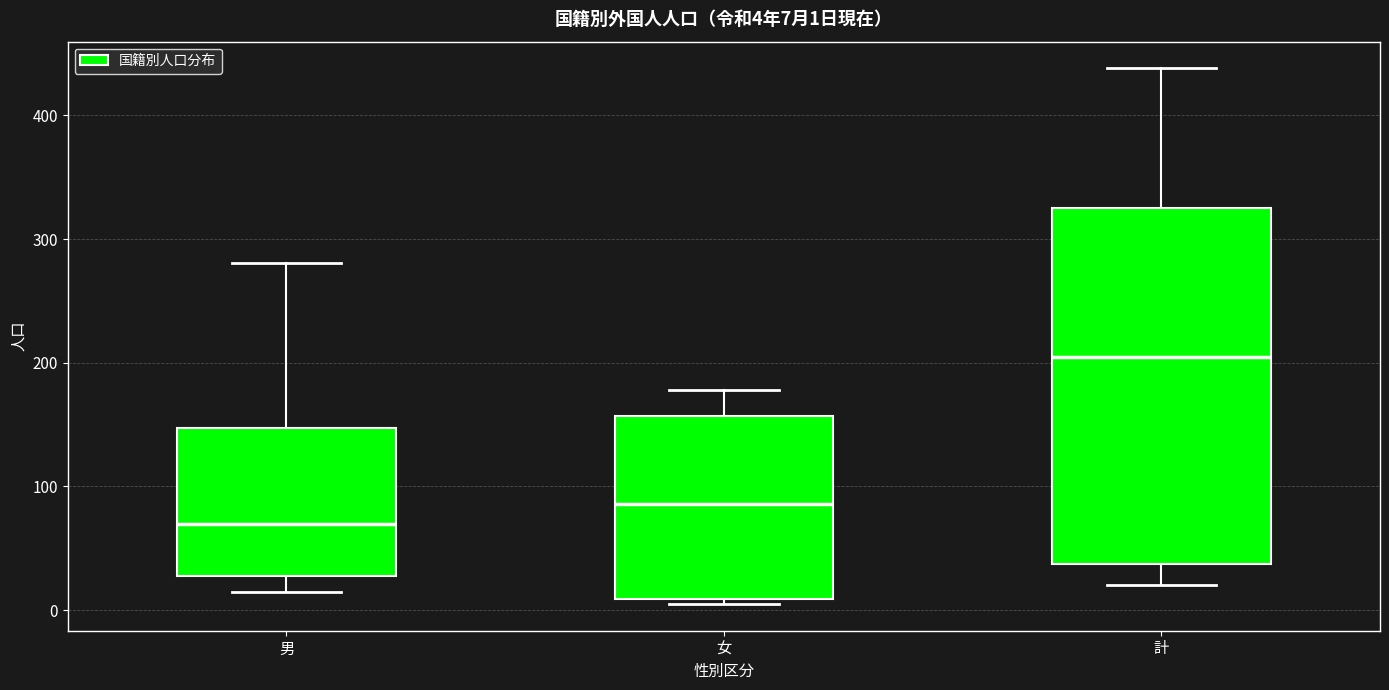

Which box is the tallest, from its lower edge to its upper edge?

計